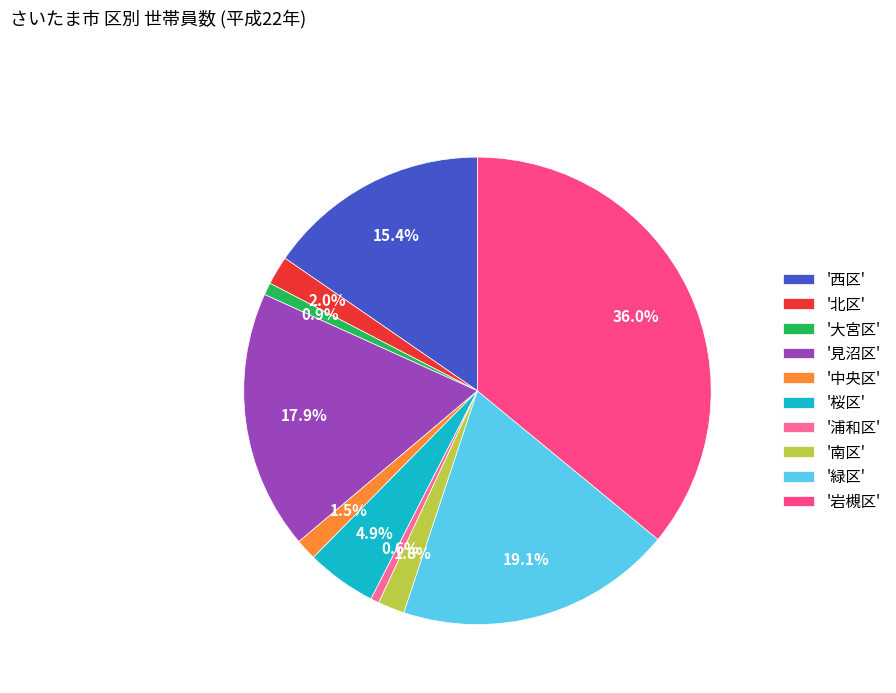

Which category has the biggest portion of the pie?

'岩槻区'